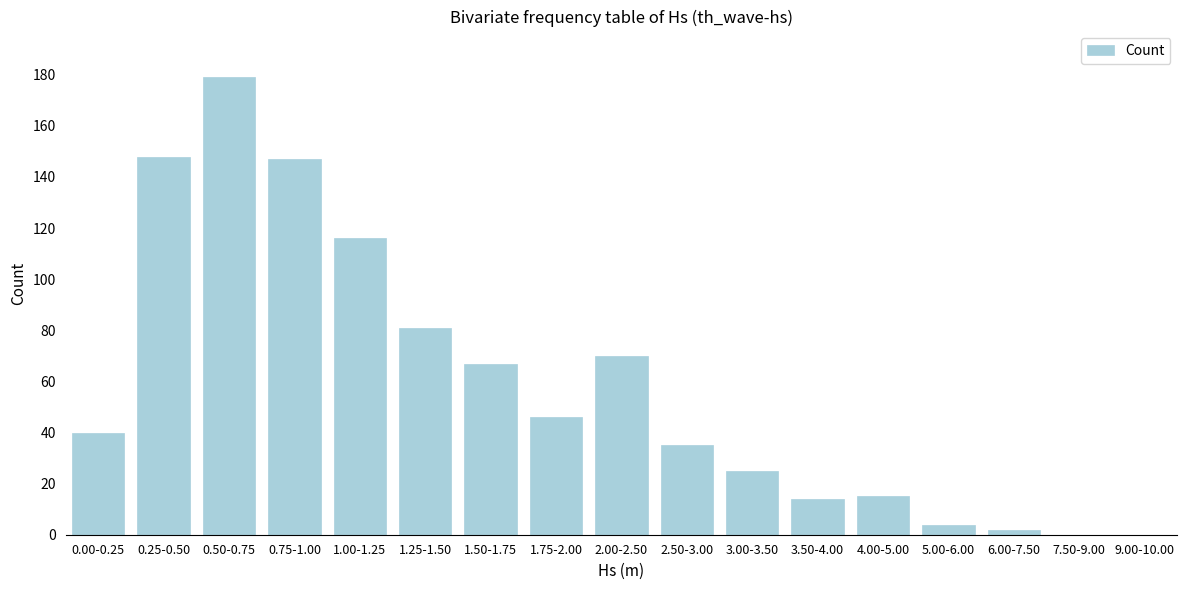

Reading left to right, list all the values displayed in this chart.

0.00-0.25=40	0.25-0.50=148	0.50-0.75=179	0.75-1.00=147	1.00-1.25=116	1.25-1.50=81	1.50-1.75=67	1.75-2.00=46	2.00-2.50=70	2.50-3.00=35	3.00-3.50=25	3.50-4.00=14	4.00-5.00=15	5.00-6.00=4	6.00-7.50=2	7.50-9.00=0	9.00-10.00=0